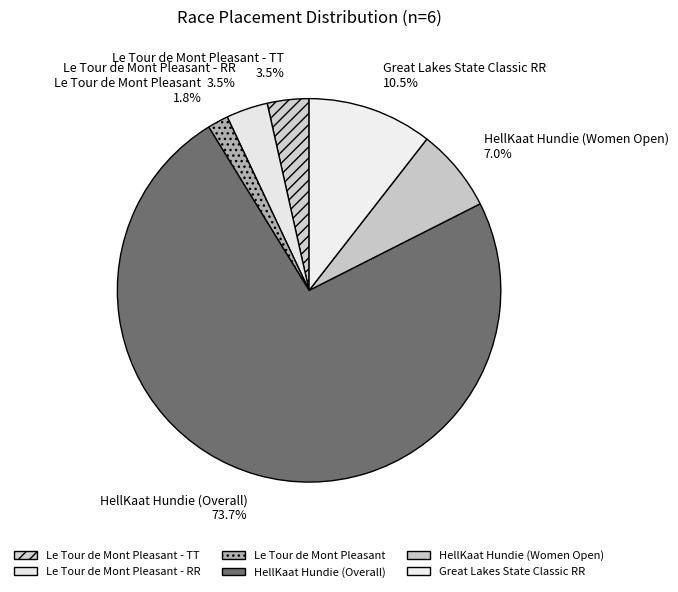

To the nearest percent, what is the difference between the largest and smallest slice percentages?

72%